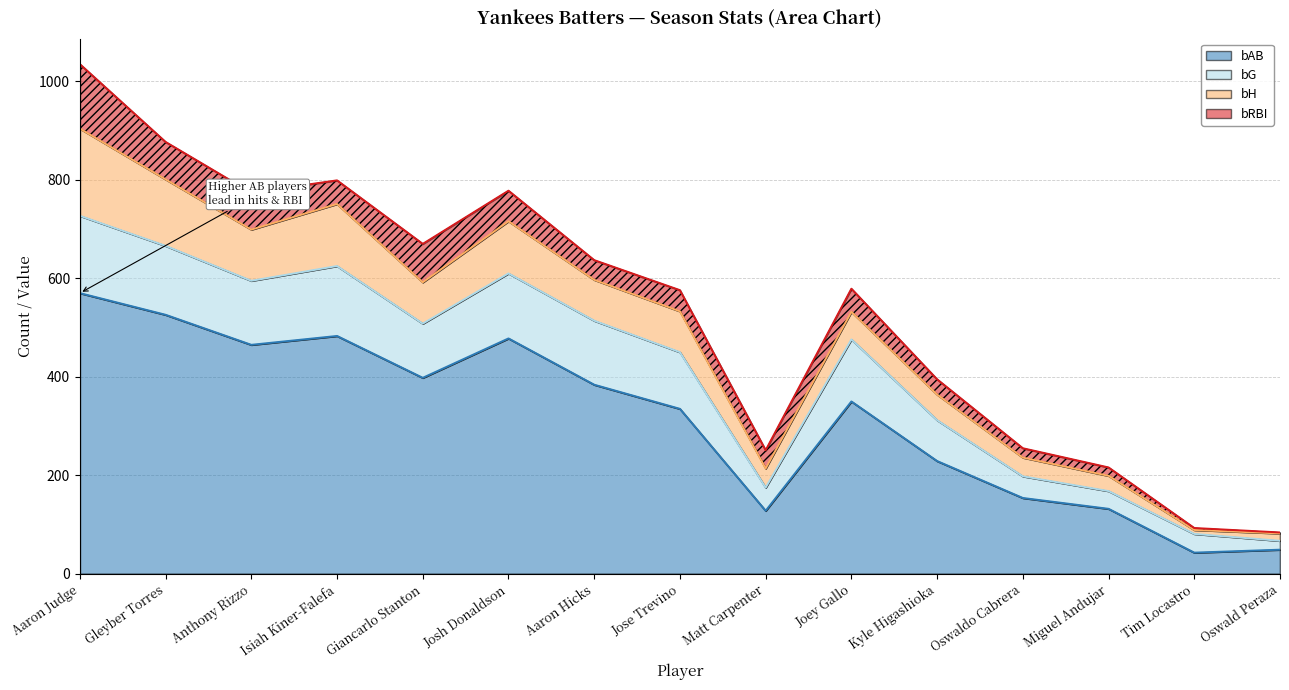

What is the sum of all bAB values?

4724